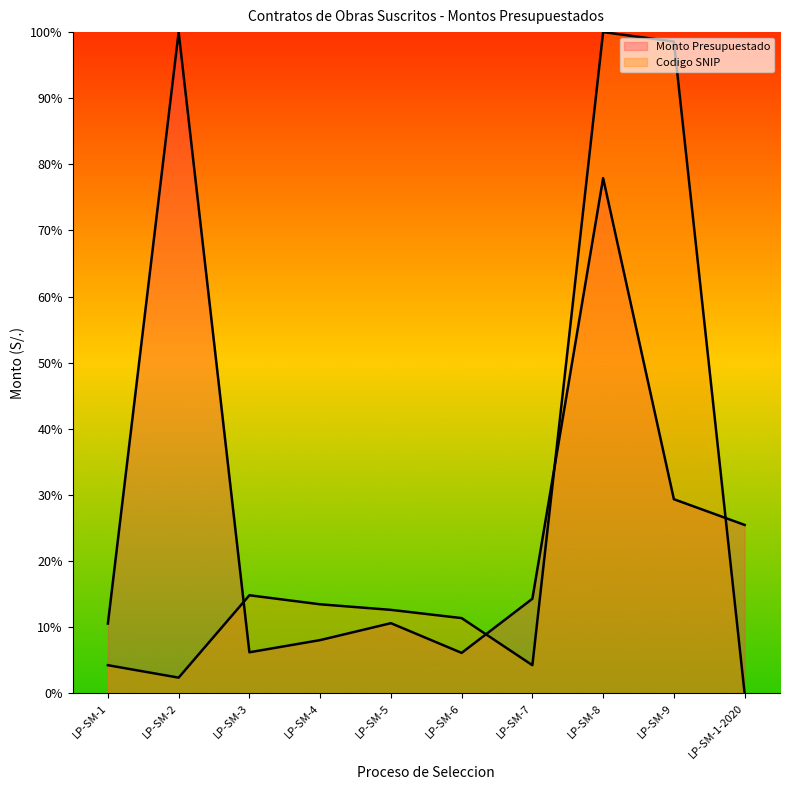

True or false: Monto Presupuestado and Codigo SNIP cross at least once.

True